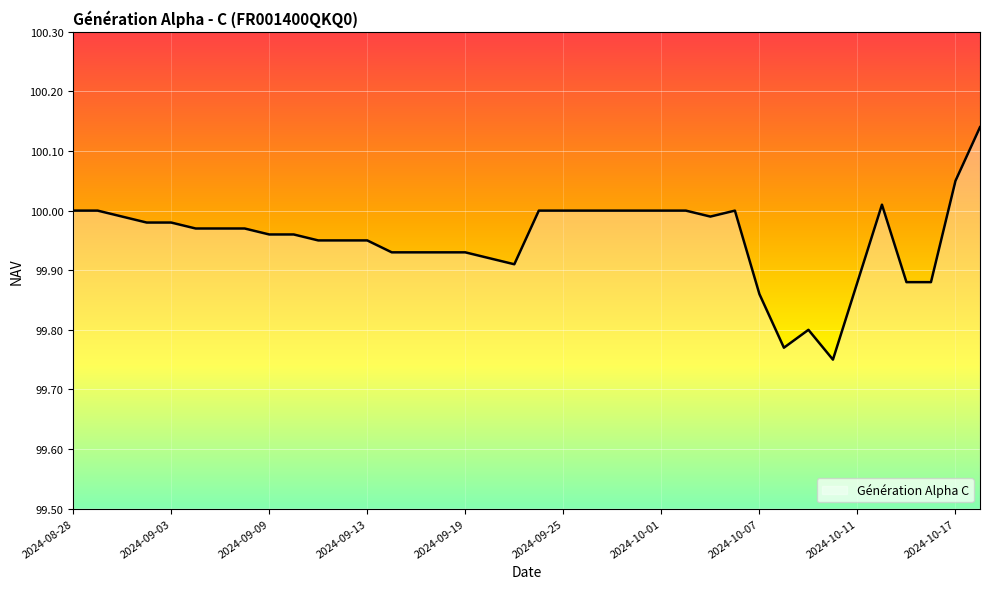

What is the minimum value shown in the chart?

99.8